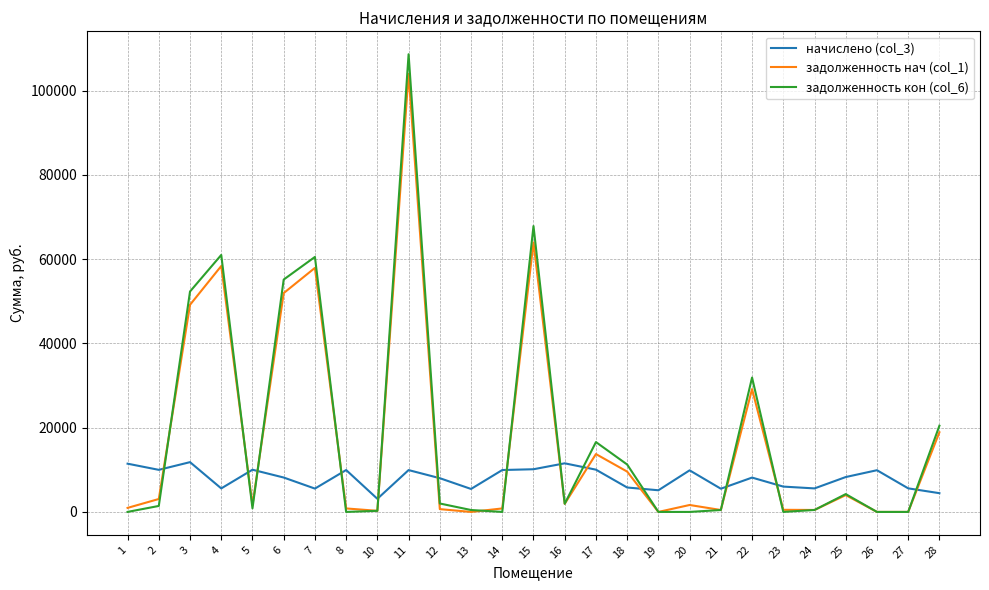

What are all the series names shown in the legend?

начислено (col_3), задолженность нач (col_1), задолженность кон (col_6)